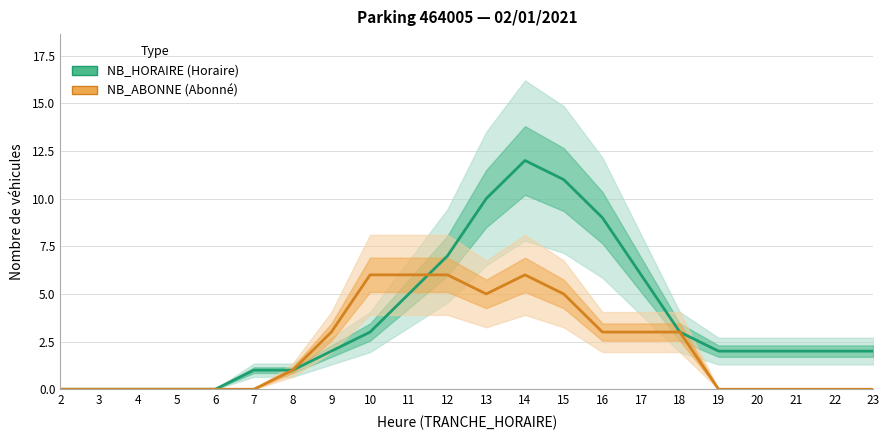

Reading left to right, extract all data points from this chart.

NB_HORAIRE (Horaire): 0	0	0	0	0	1	1	2	3	5	7	10	12	11	9	6	3	2	2	2	2	2
NB_ABONNE (Abonné): 0	0	0	0	0	0	1	3	6	6	6	5	6	5	3	3	3	0	0	0	0	0